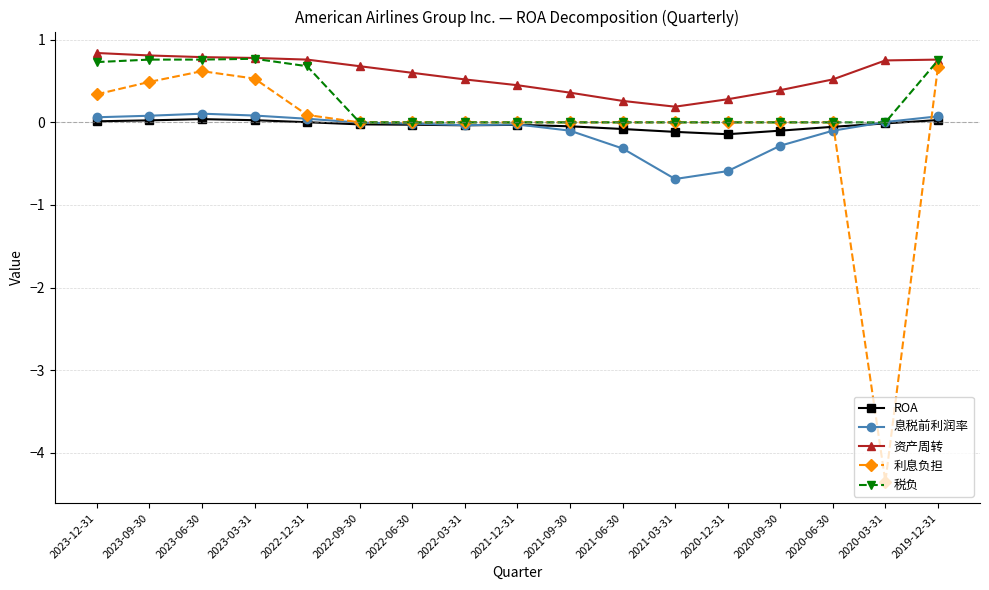

What is the value of the ROA point at the 15th from the left?

-0.1